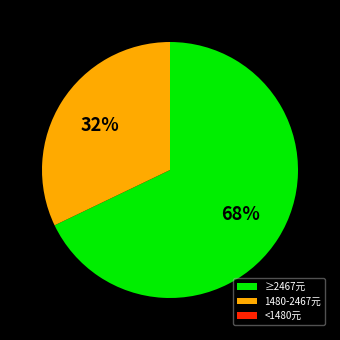

To the nearest percent, what portion does 1480-2467元 represent?

32%